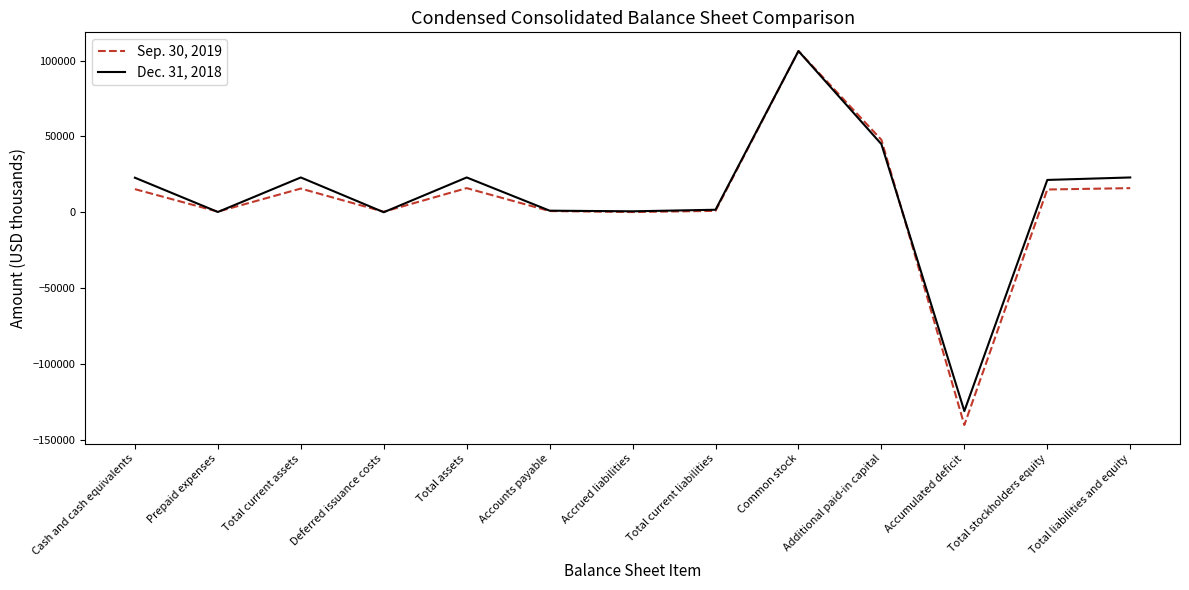

Which series has the widest spread of values?

Sep. 30, 2019